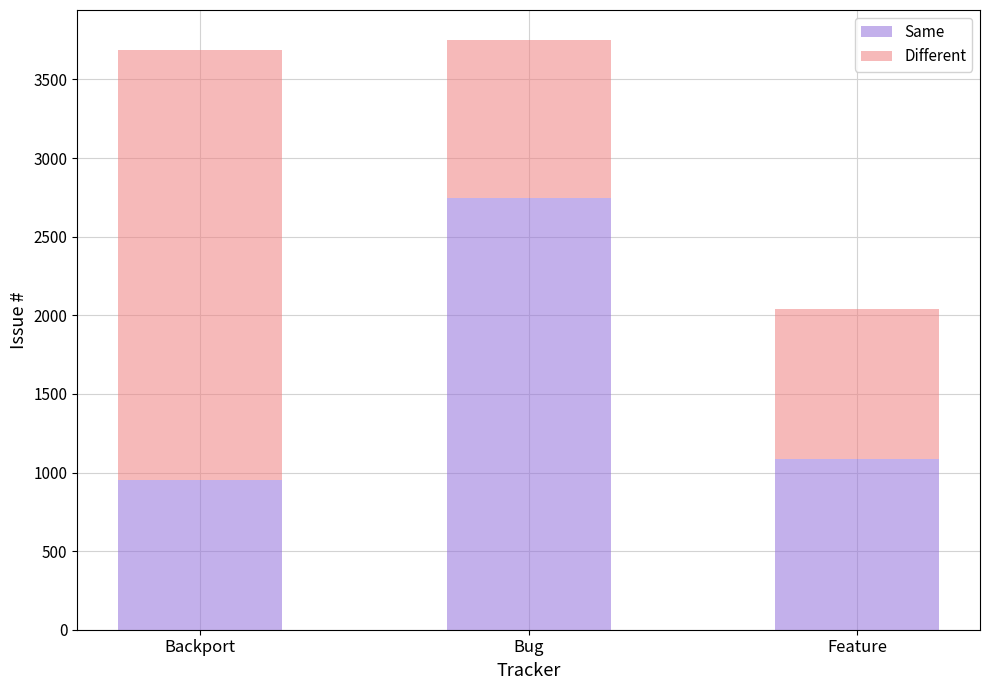

How many bars are there in total?

3